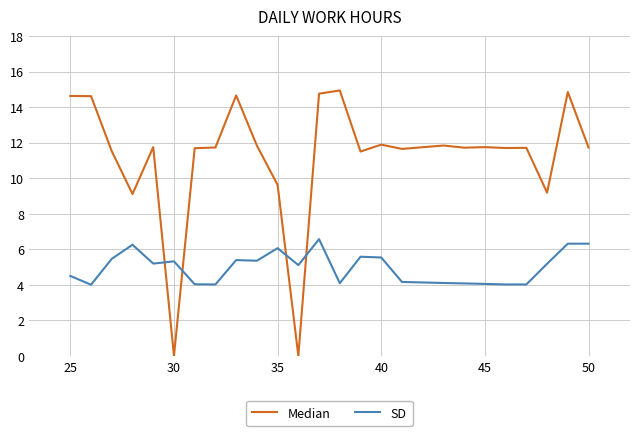

True or false: Median has more than 1 interior local peaks.

True